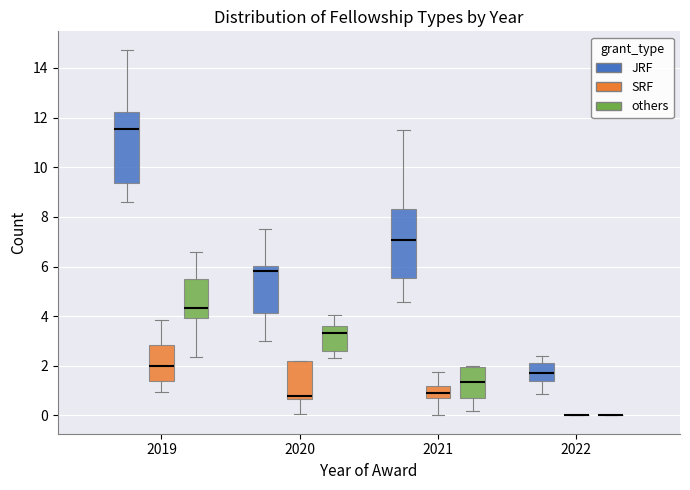

Reading left to right, read every box against the y-axis: the position of its median line, the range the box covers, and the ends of its whiskers. The values are not printed on the chart, so give them approximately, as read against the axis.

2019 (JRF): median 11.6, box 9.4 to 12.2, whiskers 8.6 to 14.8
2019 (SRF): median 2.0, box 1.4 to 2.8, whiskers 1.0 to 3.8
2019 (others): median 4.4, box 4.0 to 5.6, whiskers 2.4 to 6.6
2020 (JRF): median 5.8, box 4.2 to 6.0, whiskers 3.0 to 7.6
2020 (SRF): median 0.8, box 0.6 to 2.2, whiskers 0.0 to 2.2
2020 (others): median 3.4, box 2.6 to 3.6, whiskers 2.4 to 4.0
2021 (JRF): median 7.0, box 5.6 to 8.4, whiskers 4.6 to 11.6
2021 (SRF): median 0.8, box 0.6 to 1.2, whiskers 0.0 to 1.8
2021 (others): median 1.4, box 0.6 to 2.0, whiskers 0.2 to 2.0
2022 (JRF): median 1.8, box 1.4 to 2.2, whiskers 0.8 to 2.4
2022 (SRF): box collapsed to a line at 0.0, whiskers 0.0 to 0.0
2022 (others): box collapsed to a line at 0.0, whiskers 0.0 to 0.0